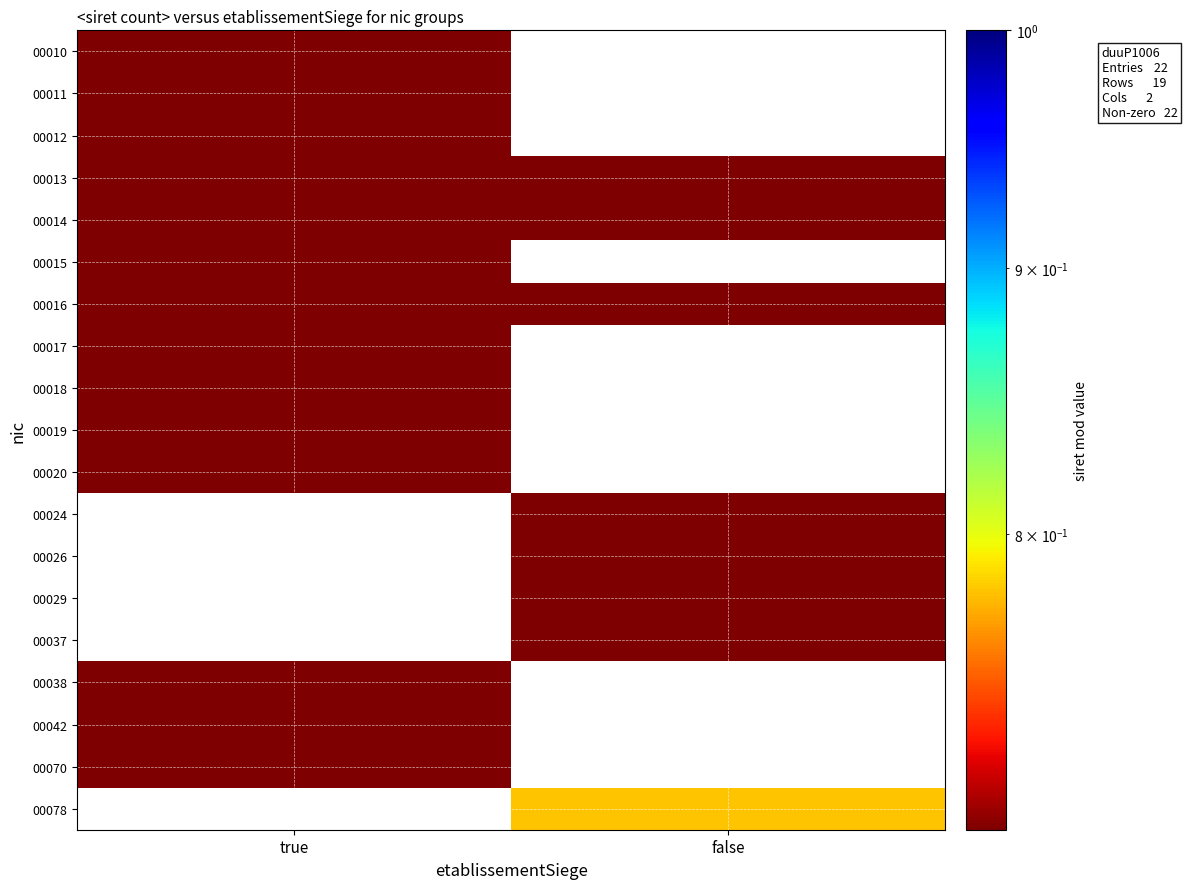

At how many categories does at least one series exceed 0?

2